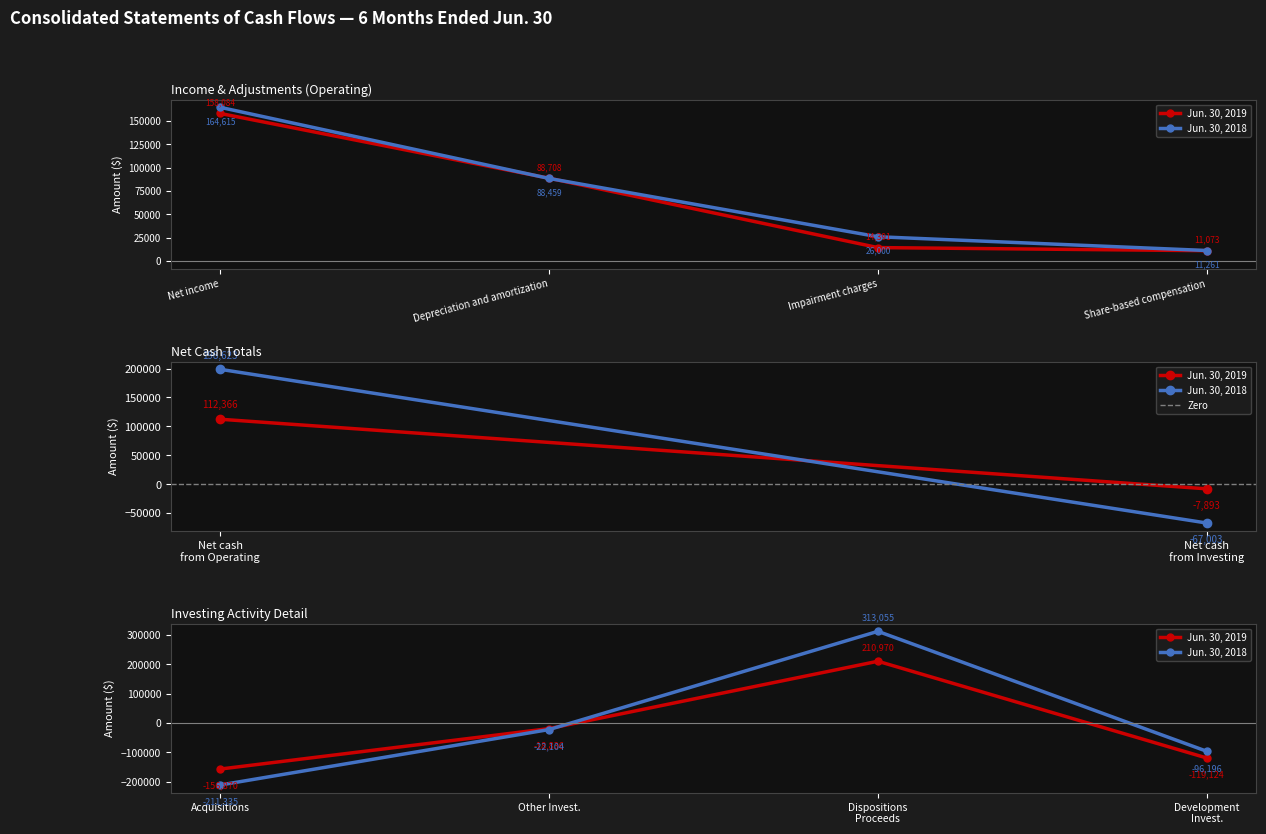

At which category is the sum across all series the highest?

Net proceeds from disposition